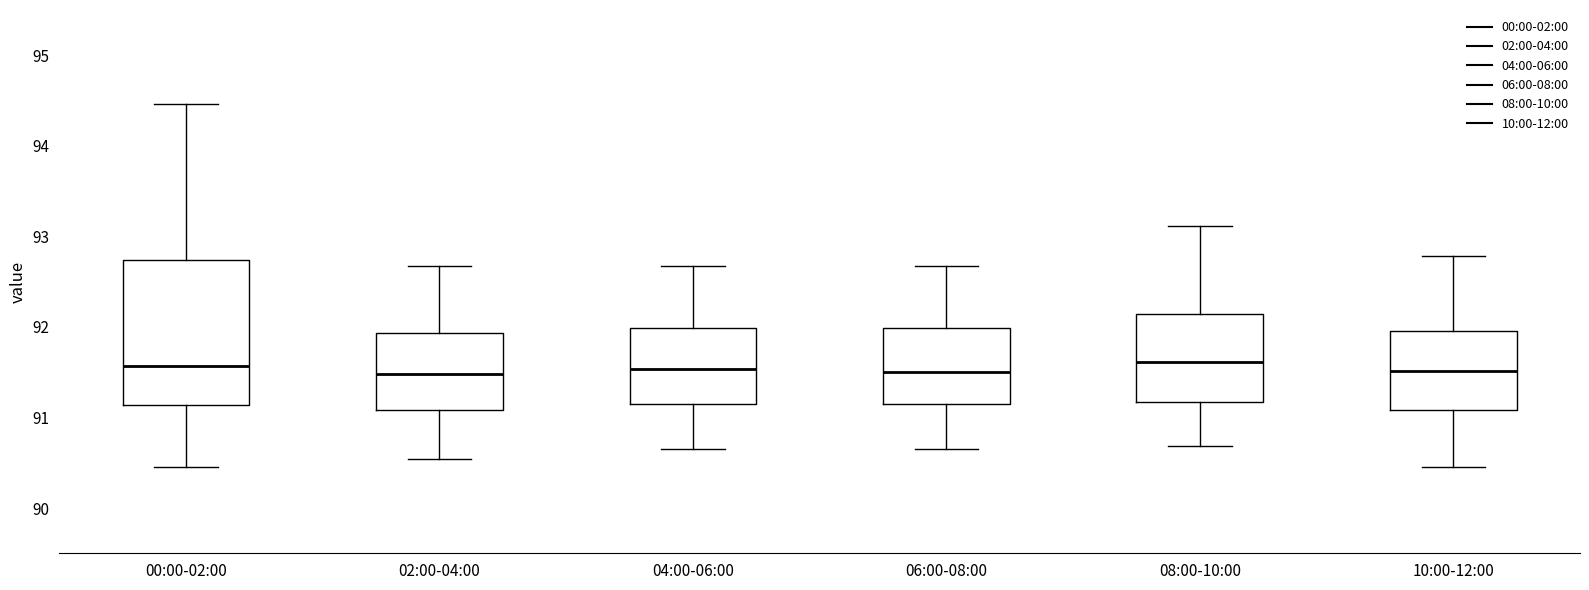

Where is the upper edge of the box for 00:00-02:00 on the y-axis? The values are not printed on the chart, so give them approximately, as read against the axis.

92.7